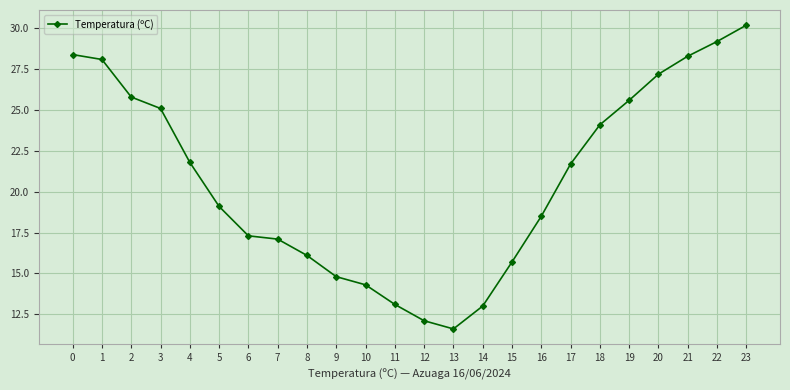

True or false: the data shows 48.3 at 1.

False